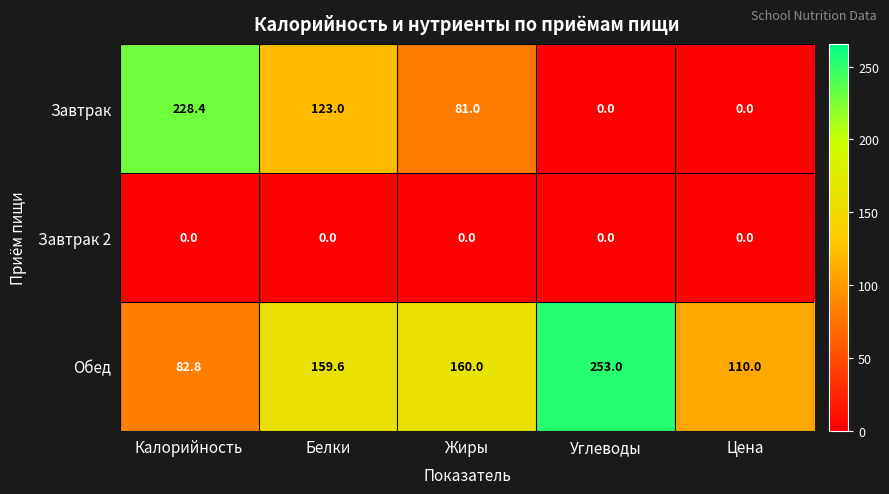

List the series in order of their overall mean, highest first.

Обед, Завтрак, Завтрак 2